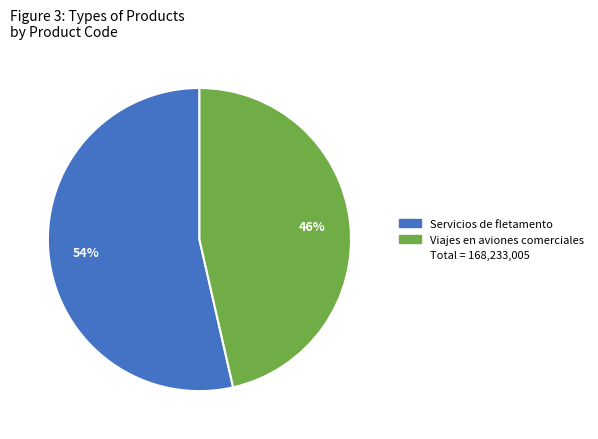

Is there any slice that represents more than half of the pie?

Yes